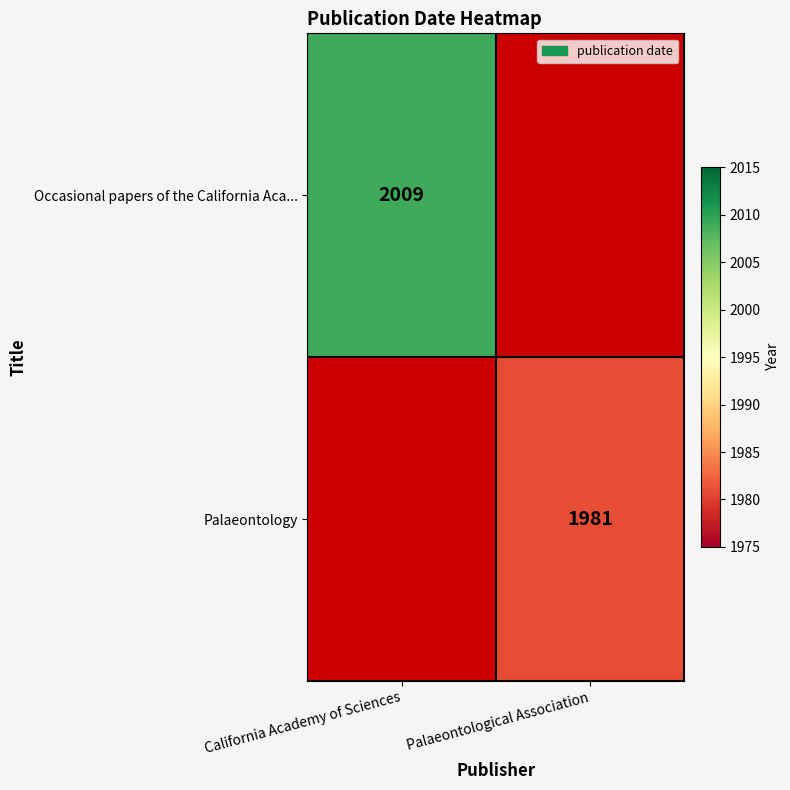

The Occasional papers of the California Aca... series shows 2009 at California Academy of Sciences. True or false?

True